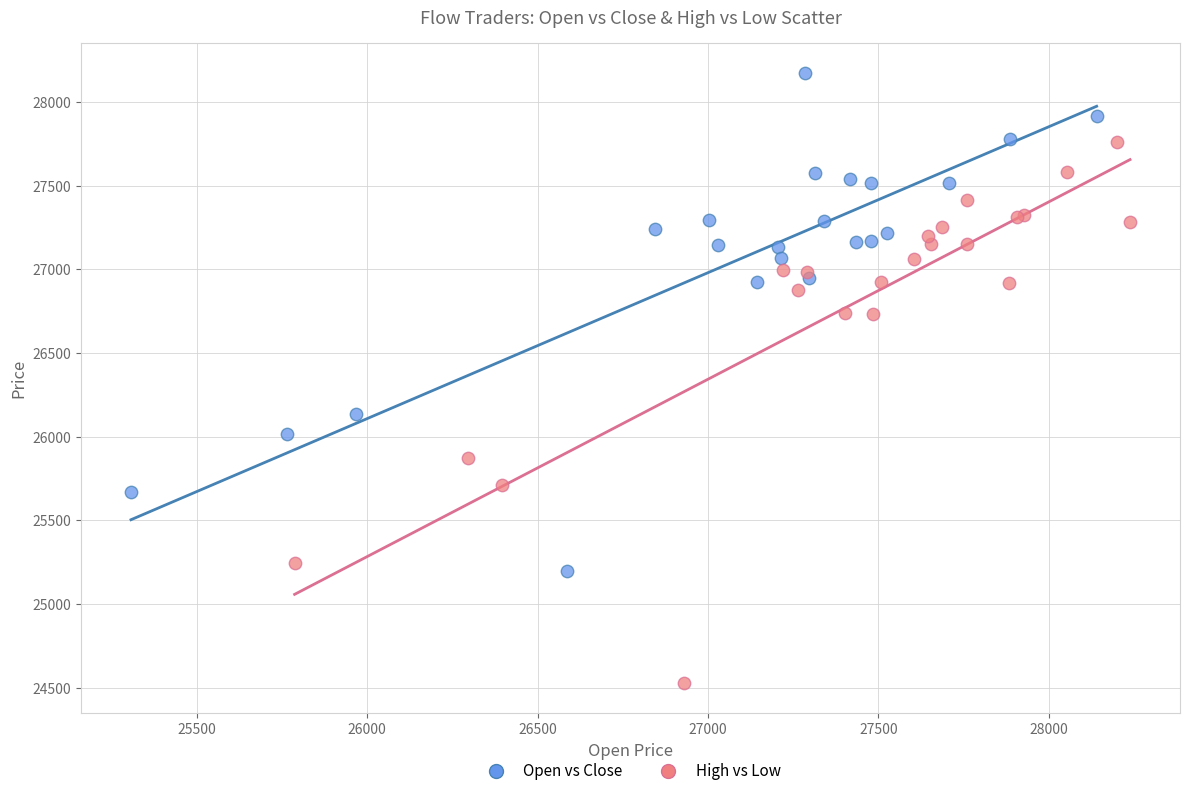

What are all the series names shown in the legend?

Open vs Close, High vs Low